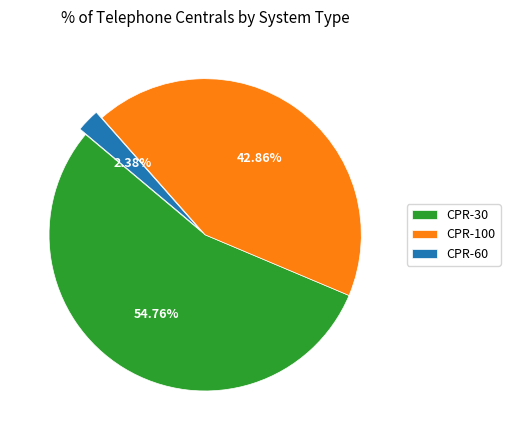

How many slices are in this pie chart?

3